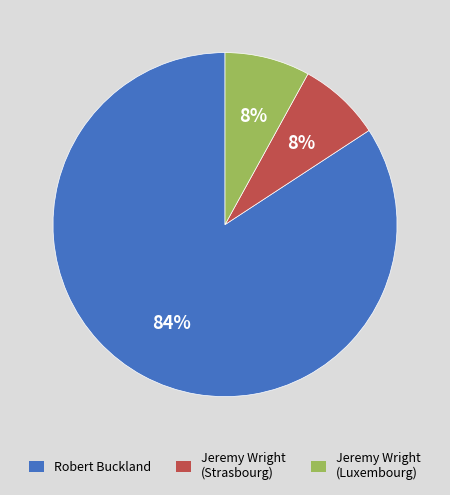

Is Jeremy Wright (Luxembourg) the majority of the pie?

No